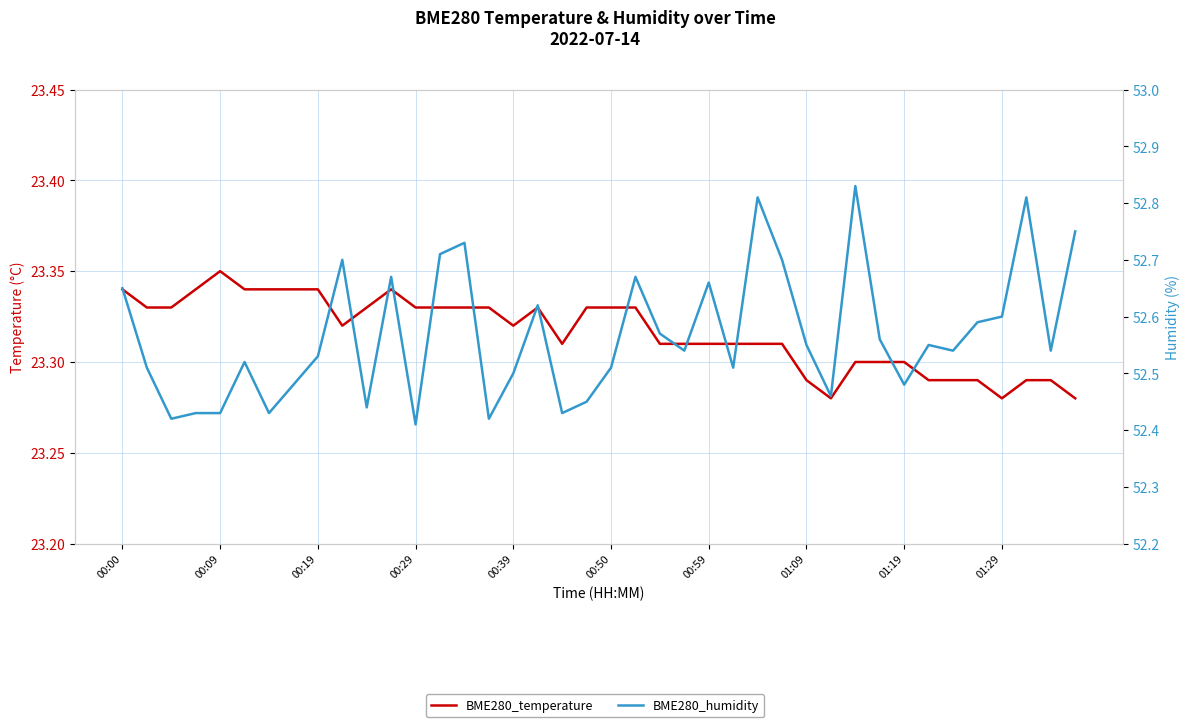

Reading left to right, list all the values displayed in this chart.

BME280_temperature: 23.3	23.3	23.3	23.3	23.4	23.3	23.3	23.3	23.3	23.3	23.3	23.3	23.3	23.3	23.3	23.3	23.3	23.3	23.3	23.3	23.3	23.3	23.3	23.3	23.3	23.3	23.3	23.3	23.3	23.3	23.3	23.3	23.3	23.3	23.3	23.3	23.3	23.3	23.3	23.3
BME280_humidity: 52.6	52.5	52.4	52.4	52.4	52.5	52.4	52.5	52.5	52.7	52.4	52.7	52.4	52.7	52.7	52.4	52.5	52.6	52.4	52.5	52.5	52.7	52.6	52.5	52.7	52.5	52.8	52.7	52.5	52.5	52.8	52.6	52.5	52.5	52.5	52.6	52.6	52.8	52.5	52.8